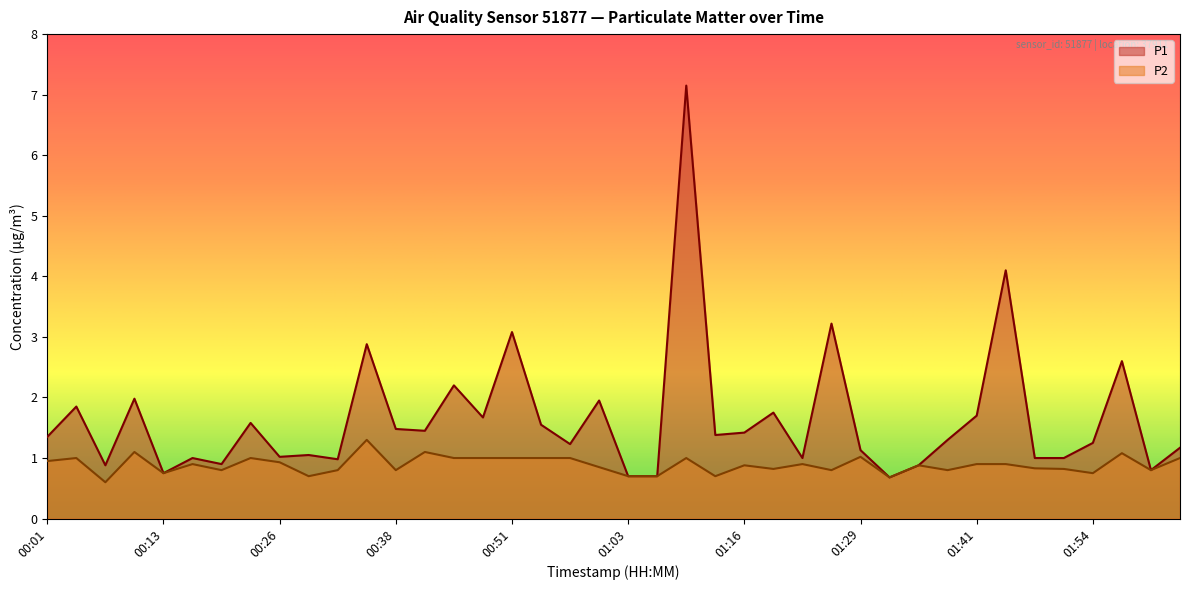

True or false: P2 and P1 cross at least once.

False